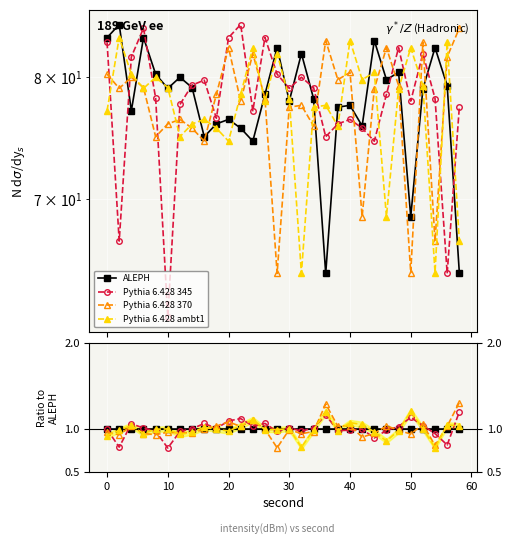

True or false: Pythia 6.428 370 and ALEPH cross at least once.

True